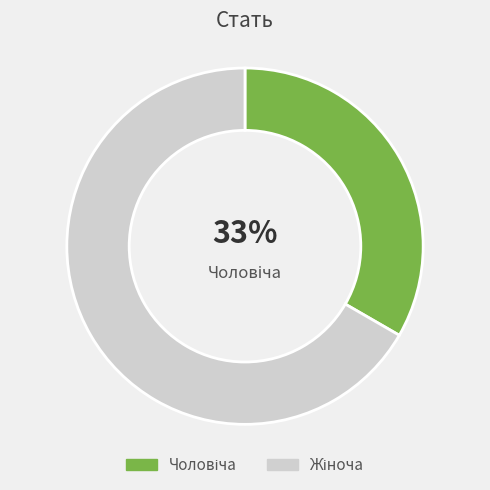

To the nearest percent, what is the average slice percentage?

50%